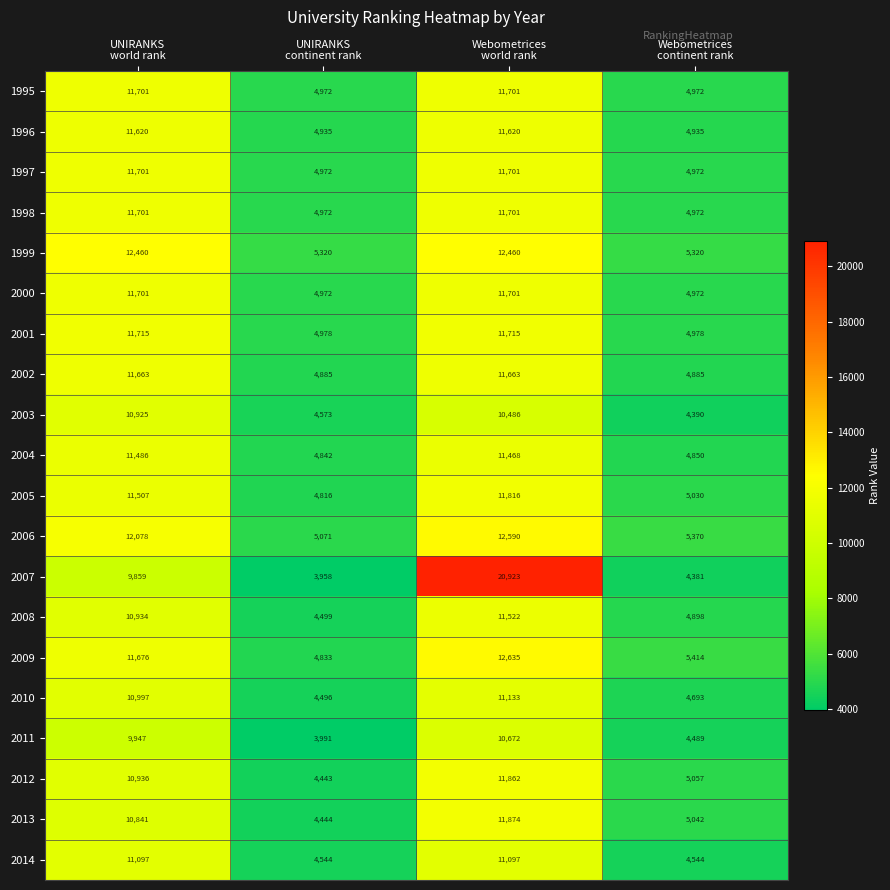

What is the minimum value for 2007?

3958